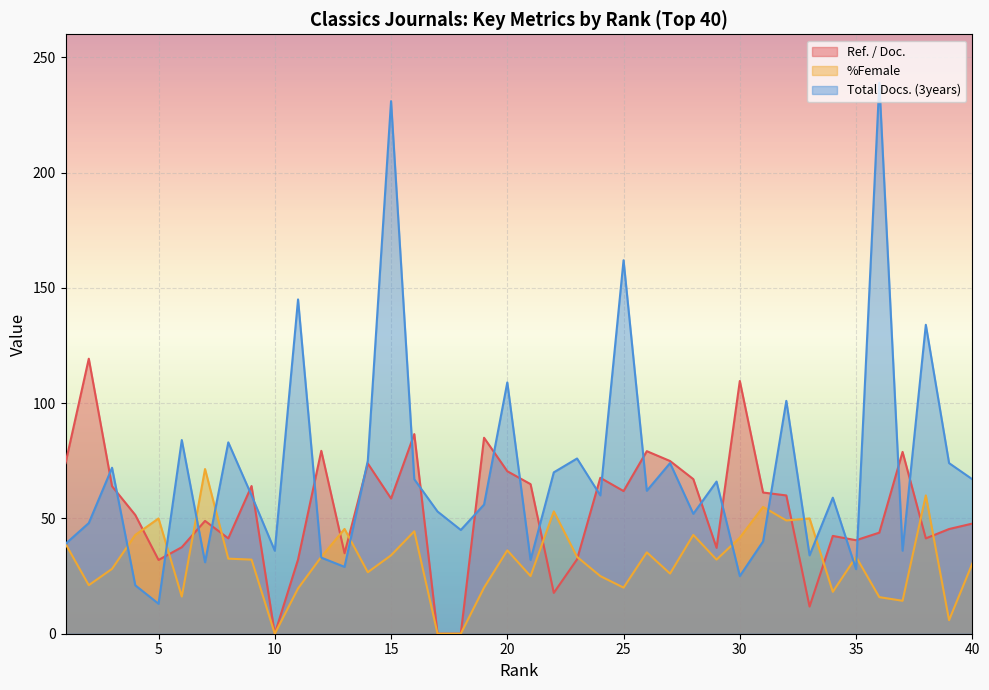

What is the spread (max minus min) of values at 3?

43.9